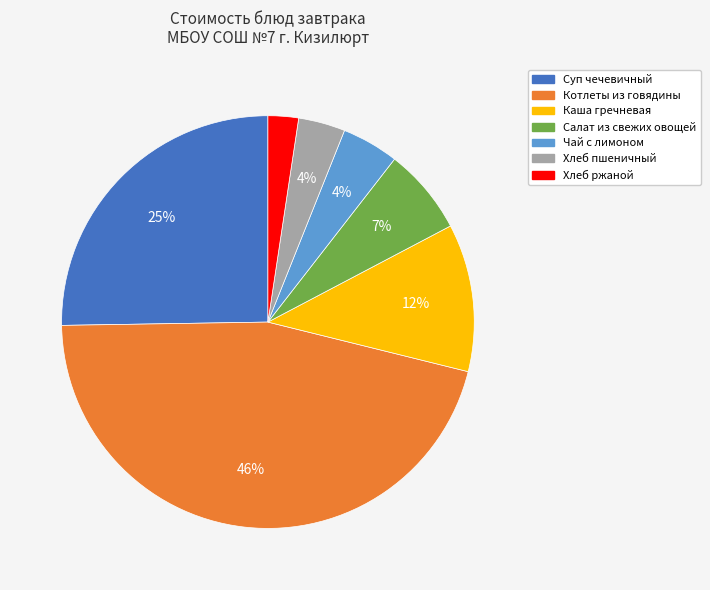

To the nearest percent, what is the combined percentage of Котлеты из говядины and Хлеб пшеничный?

50%